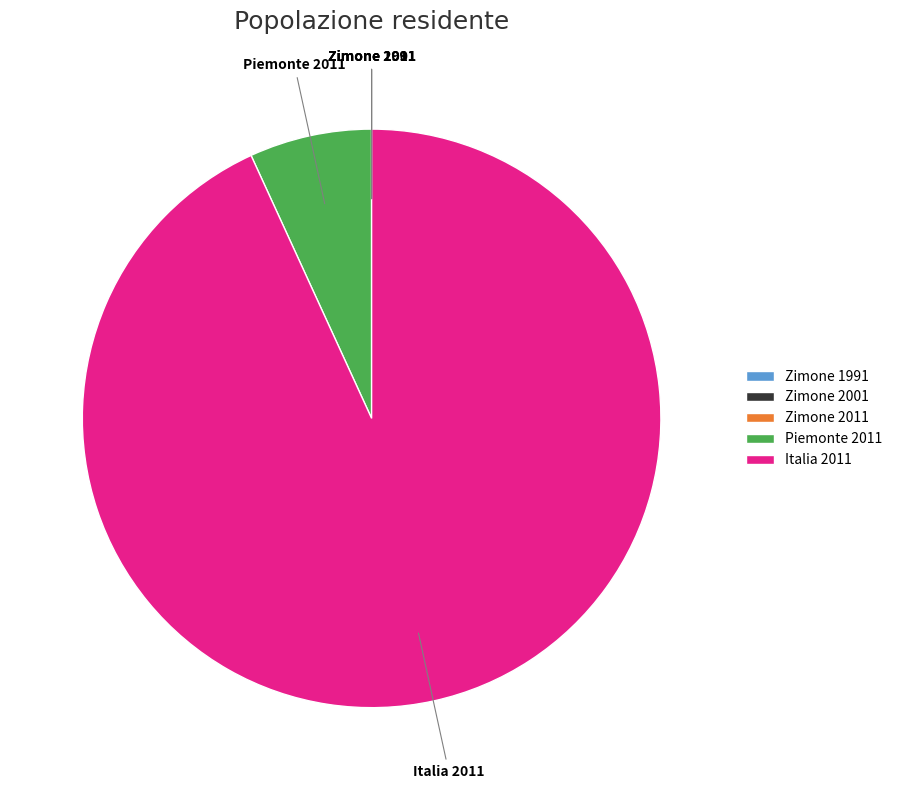

Which category accounts for the majority?

Italia 2011